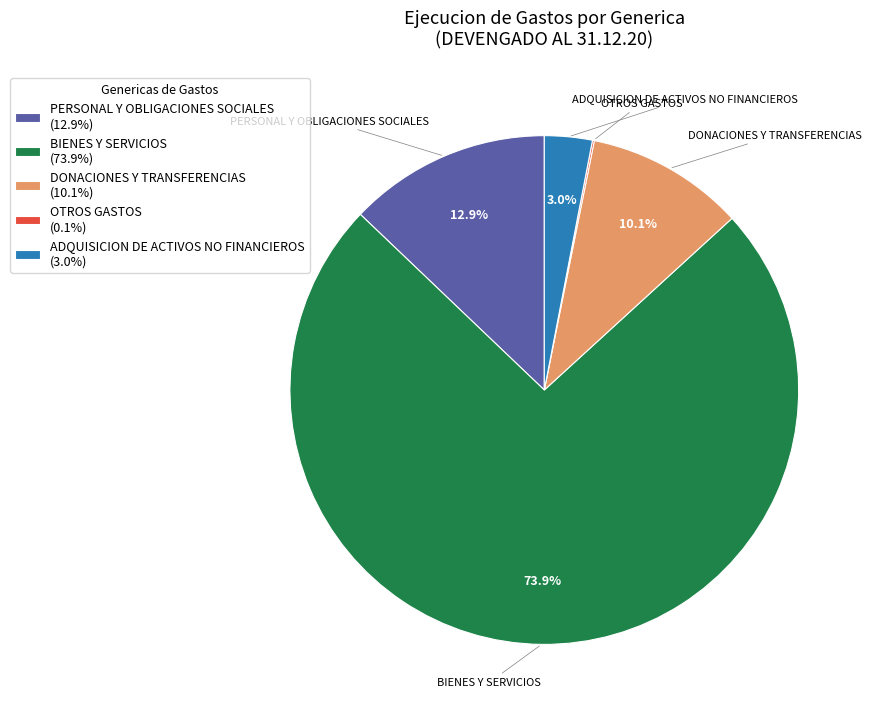

Is it true that PERSONAL Y OBLIGACIONES SOCIALES is 25% of the pie?

False